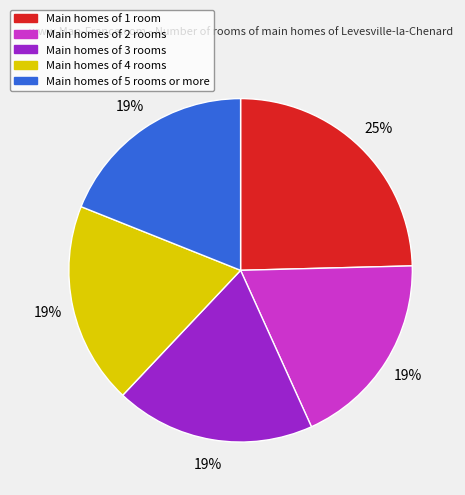

Does any single category account for the majority?

No